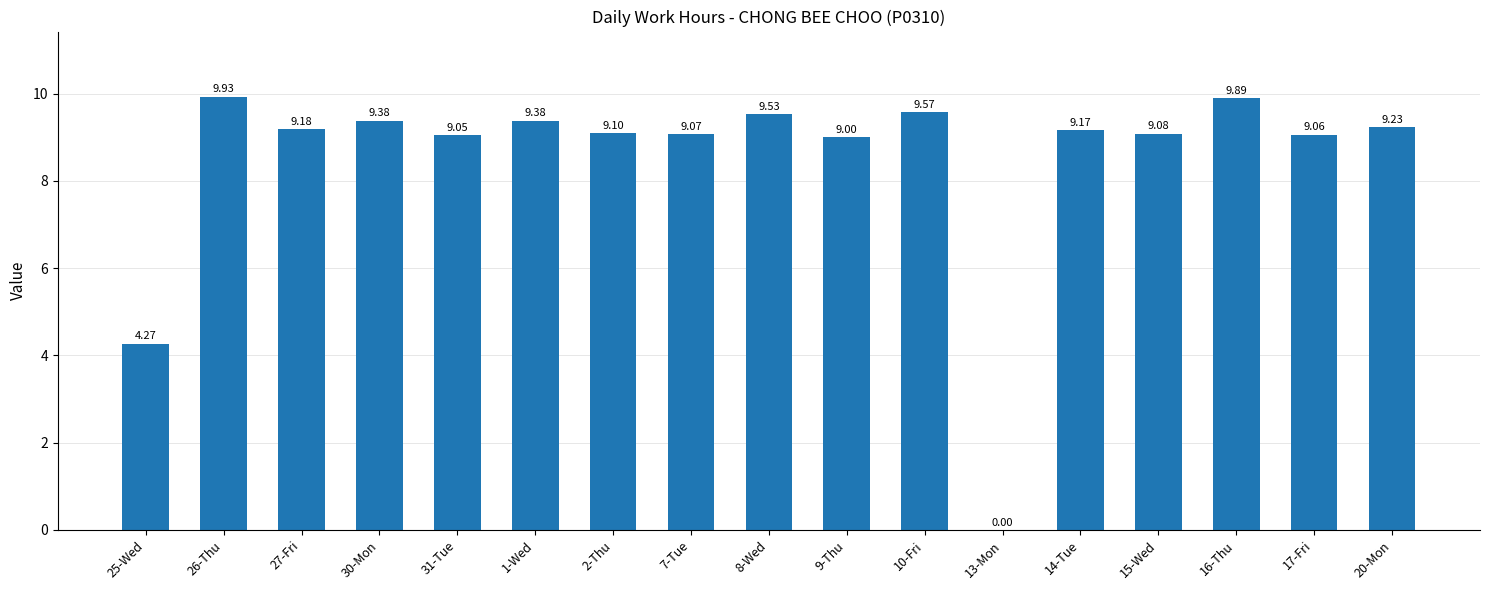

Which has a higher value, 31-Tue or 30-Mon?

30-Mon